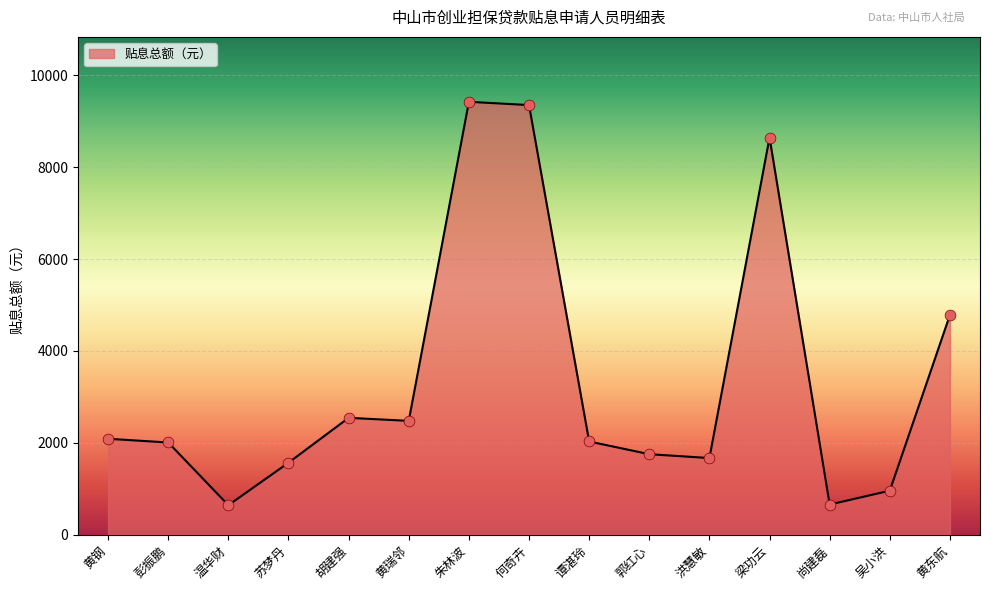

What is the change in value from 谭湛玲 to 吴小洪?

-1071.6